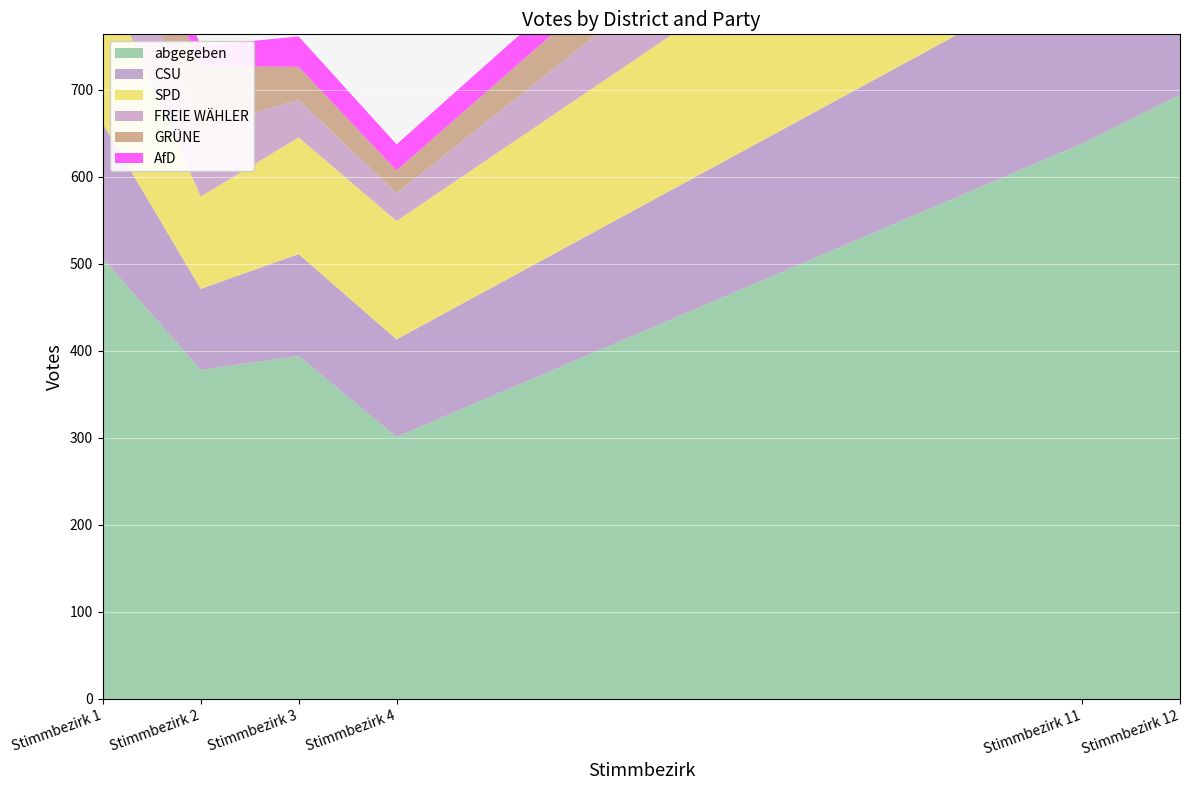

Reading right to left, transcribe all the data shown in this chart.

abgegeben: 694	638	301	394	378	506
CSU: 221	203	112	117	93	155
SPD: 287	241	136	134	106	175
FREIE WÄHLER: 119	123	32	43	79	89
GRÜNE: 97	91	26	38	71	66
AfD: 54	42	30	35	23	43